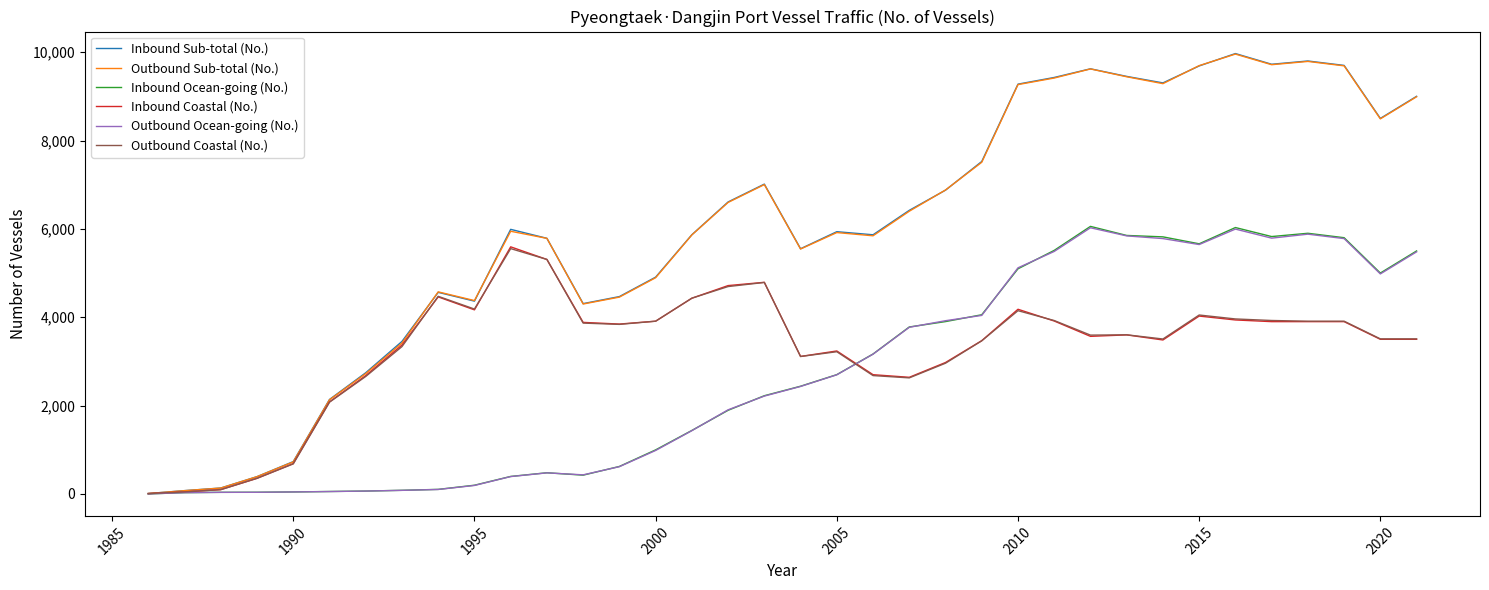

What is the maximum value for Inbound Coastal (No.)?

5593